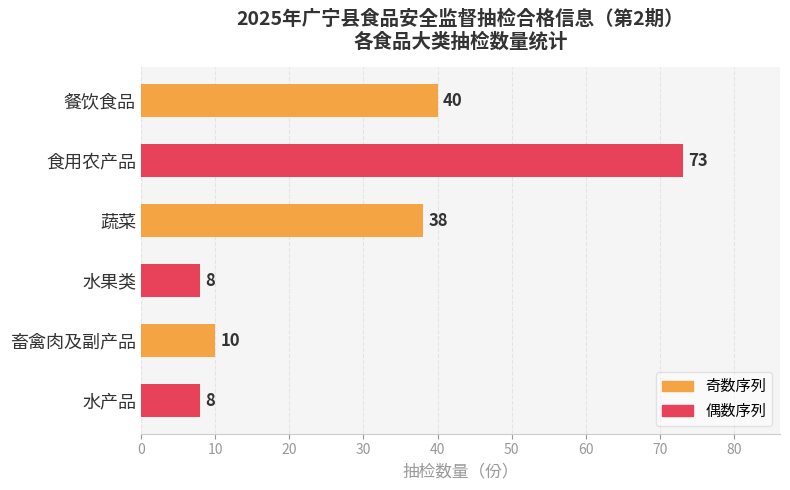

The value at 餐饮食品 is 22. True or false?

False